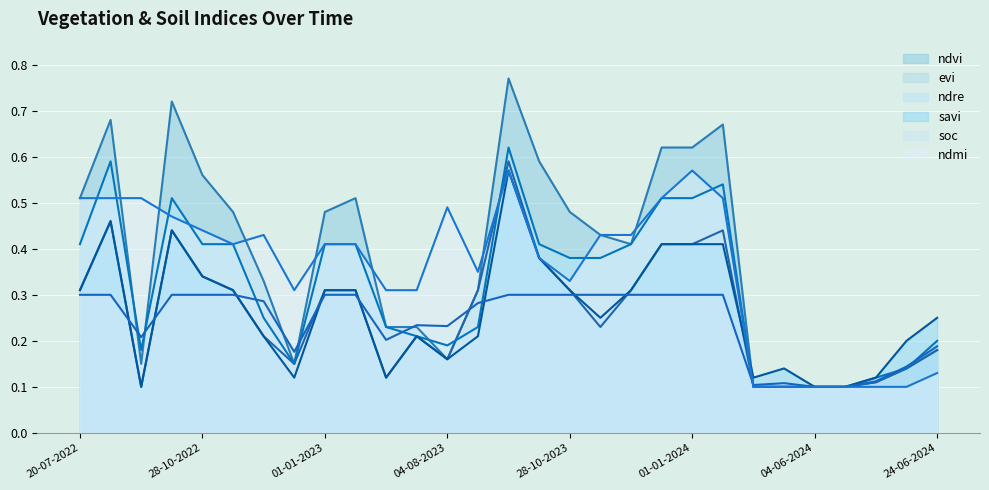

True or false: savi and ndmi cross at least once.

True